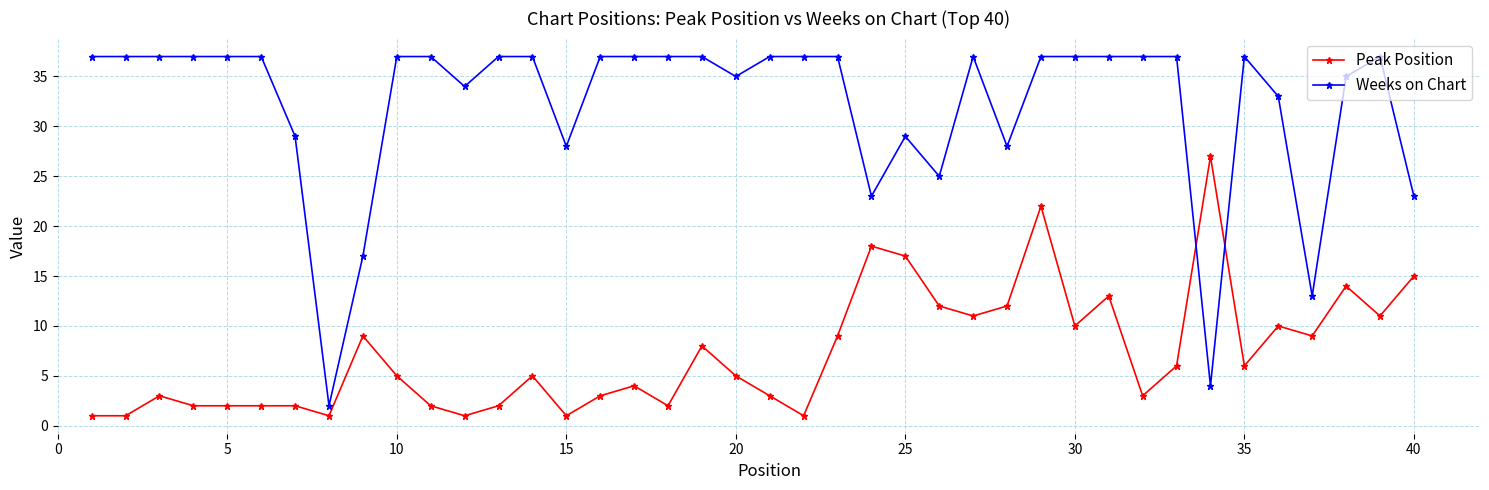

What are all the series names shown in the legend?

Peak Position, Weeks on Chart